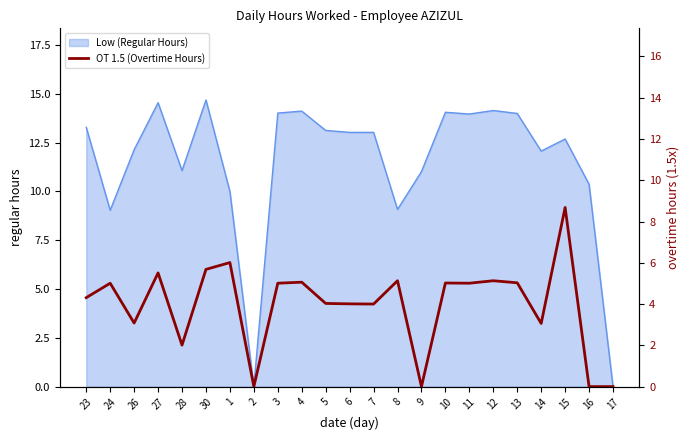

The Low (Regular Hours) series shows 4.4 at 30. True or false?

False